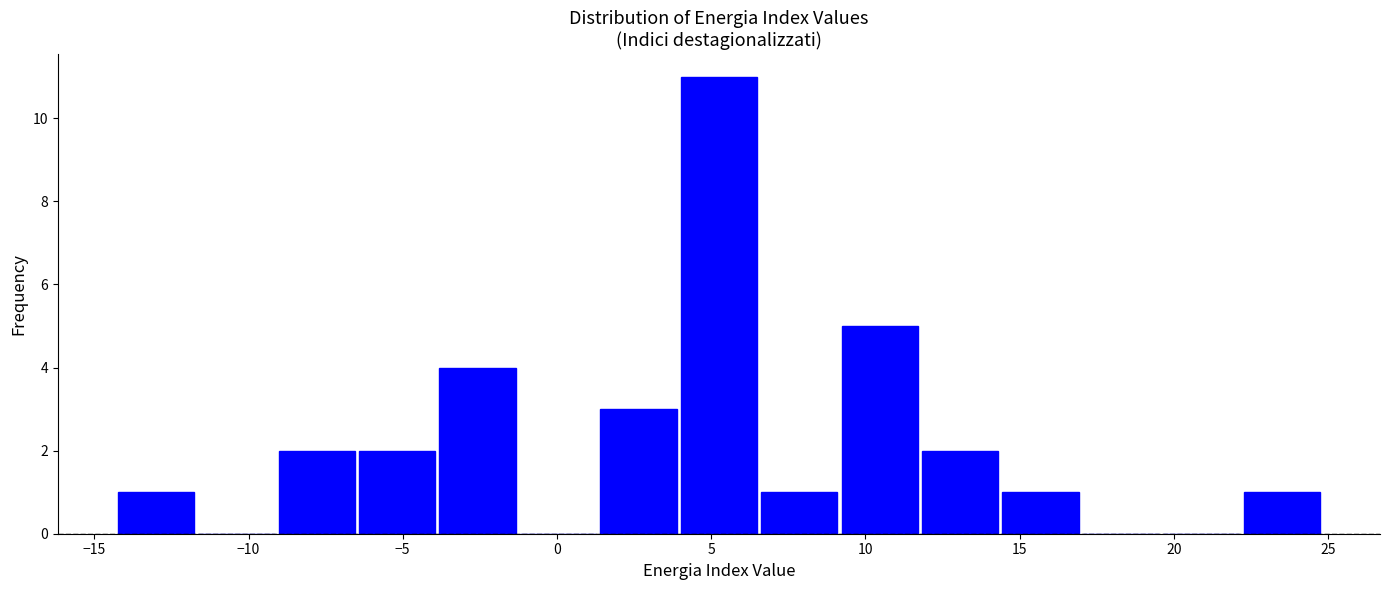

Reading left to right, transcribe this chart: for each bar, give the range it covers on the x-axis and its height. Neither the bar edges nor the heights are printed on the chart, so give them approximately, as read against the axes.

-14.5 to -11.5: 1
-11.5 to -9.0: 0
-9.0 to -6.5: 2
-6.5 to -4.0: 2
-4.0 to -1.5: 4
-1.5 to 1.5: 0
1.5 to 4.0: 3
4.0 to 6.5: 11
6.5 to 9.0: 1
9.0 to 12.0: 5
12.0 to 14.5: 2
14.5 to 17.0: 1
17.0 to 19.5: 0
19.5 to 22.0: 0
22.0 to 25.0: 1